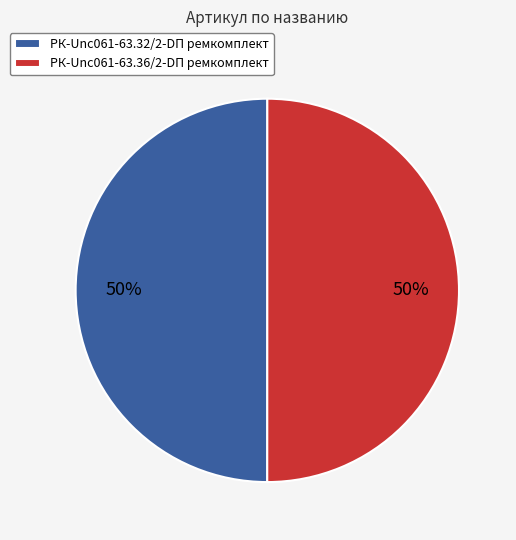

Approximately how many times larger is the value at РК-Unc061-63.32/2-DП ремкомплект compared to РК-Unc061-63.36/2-DП ремкомплект?

1.0